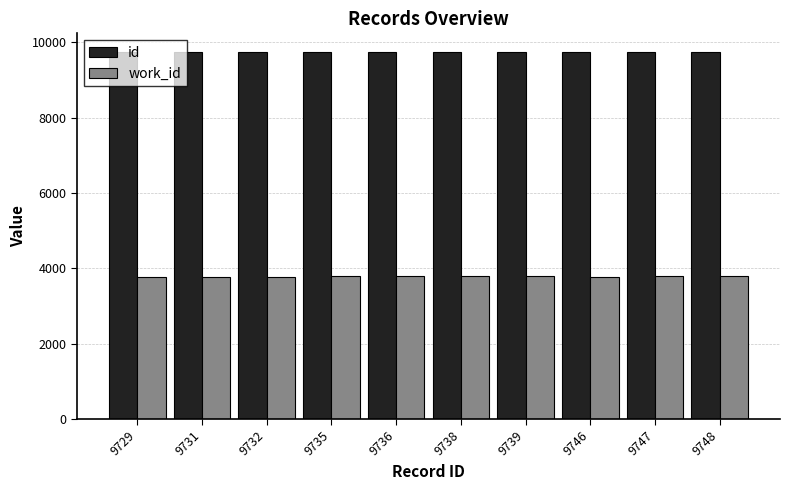

The work_id series shows 5958 at 9729. True or false?

False